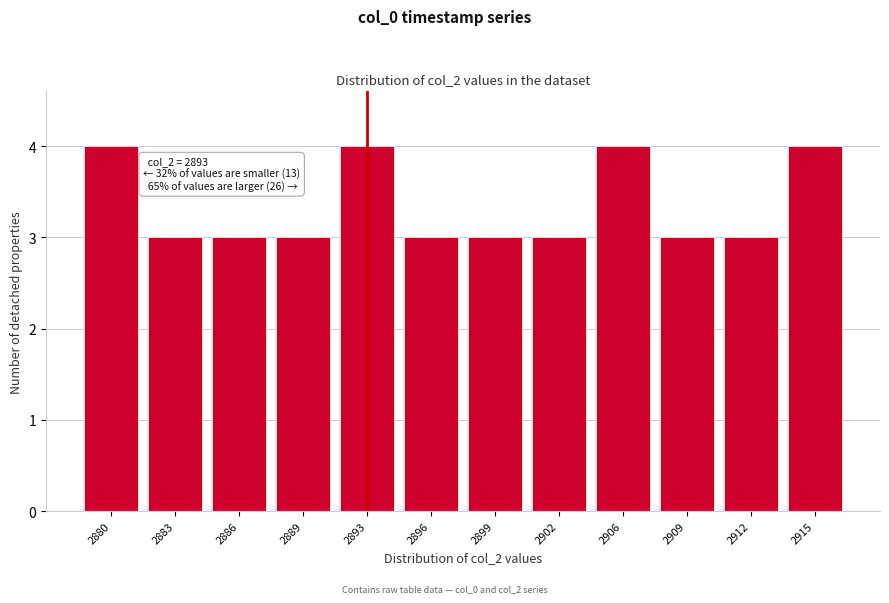

Reading left to right, list all the values displayed in this chart.

4	3	3	3	4	3	3	3	4	3	3	4